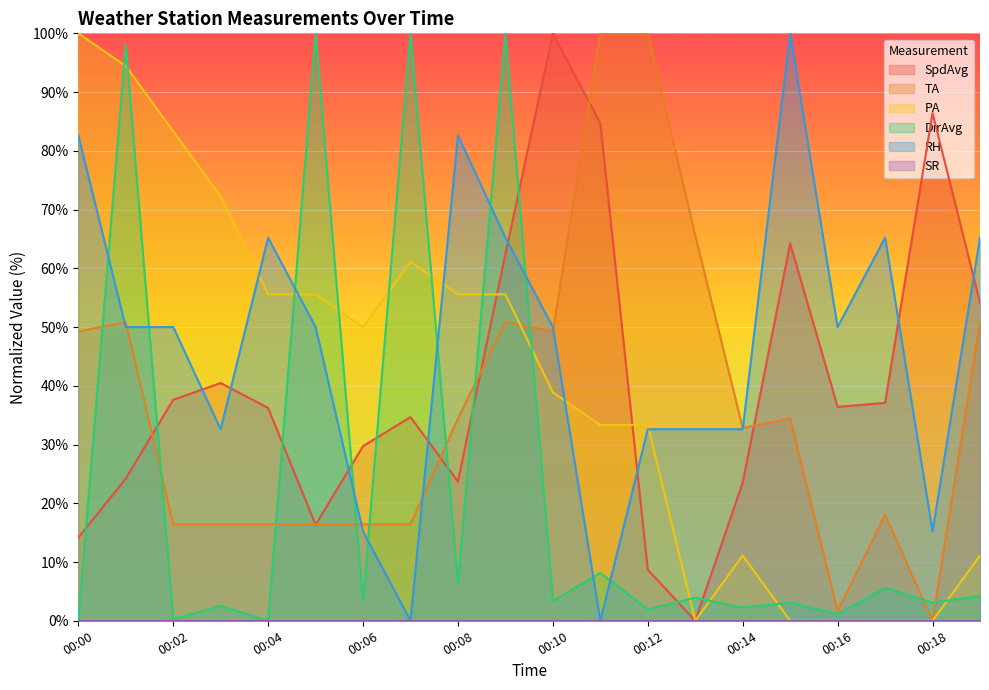

What is the greatest value displayed?

100.0